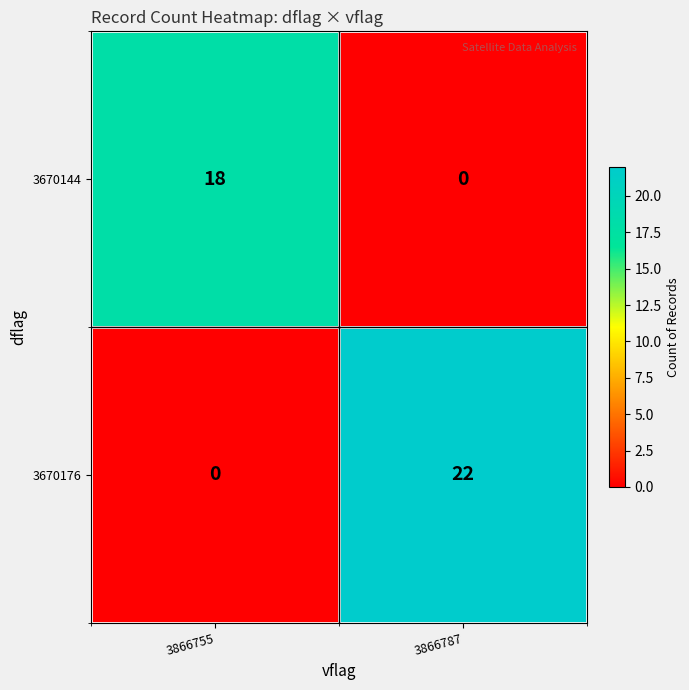

Which category has the highest value across all series?

3866787